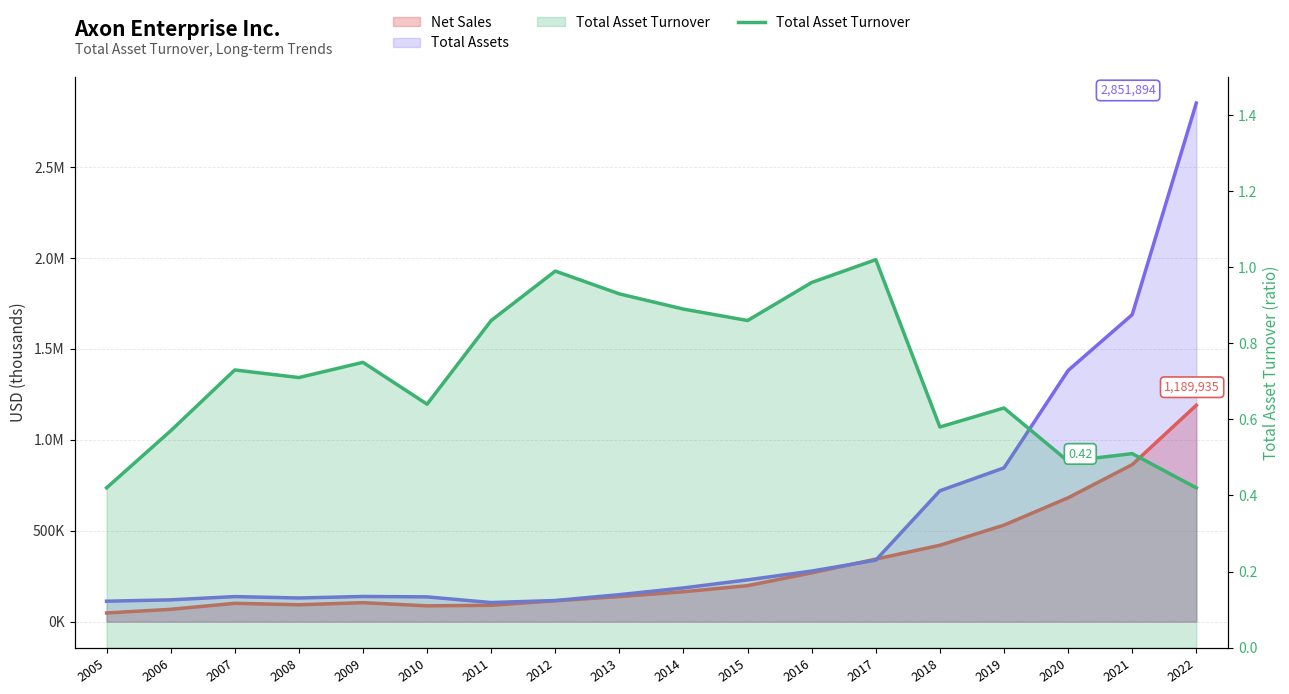

Reading left to right, what are all the values shown in this chart?

0.4	0.6	0.7	0.7	0.8	0.6	0.9	1.0	0.9	0.9	0.9	1.0	1.0	0.6	0.6	0.5	0.5	0.4